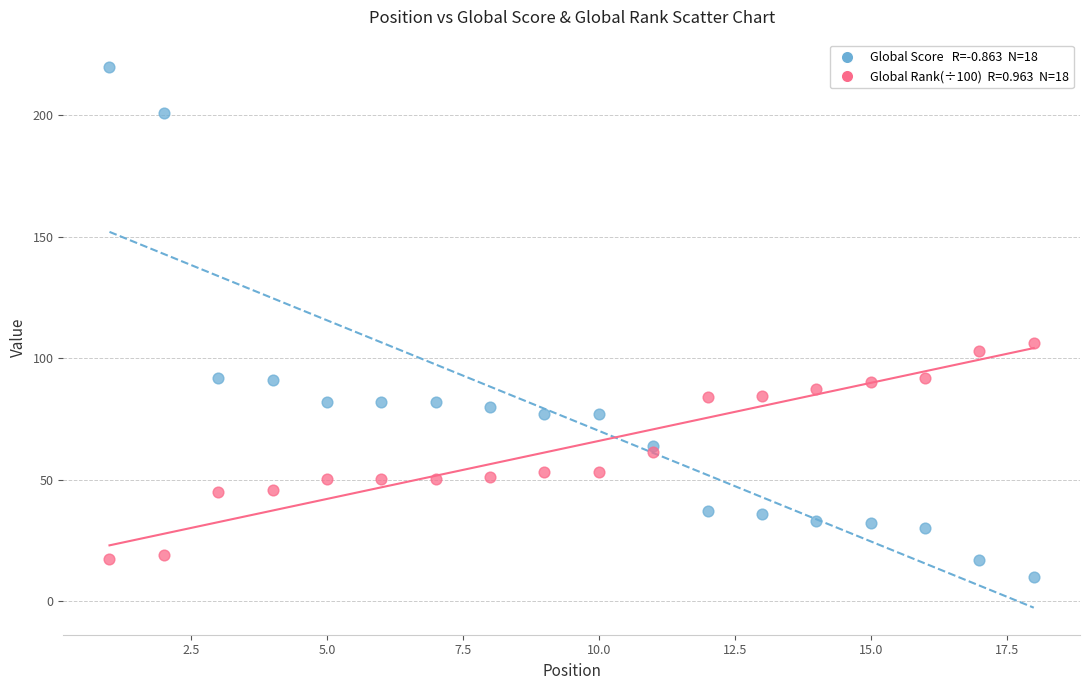

Across all data points, what is the range of Y values (max minus min)?

210.0